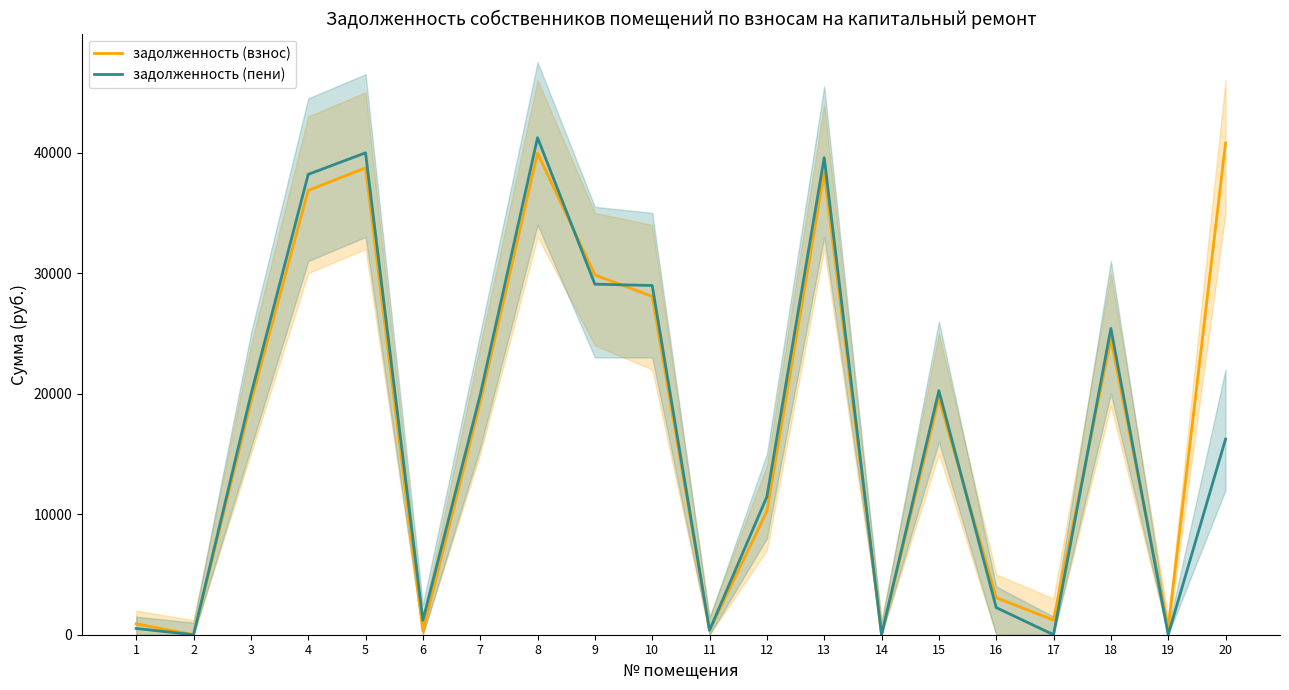

How many interior local peaks does the задолженность (взнос) series have?

5